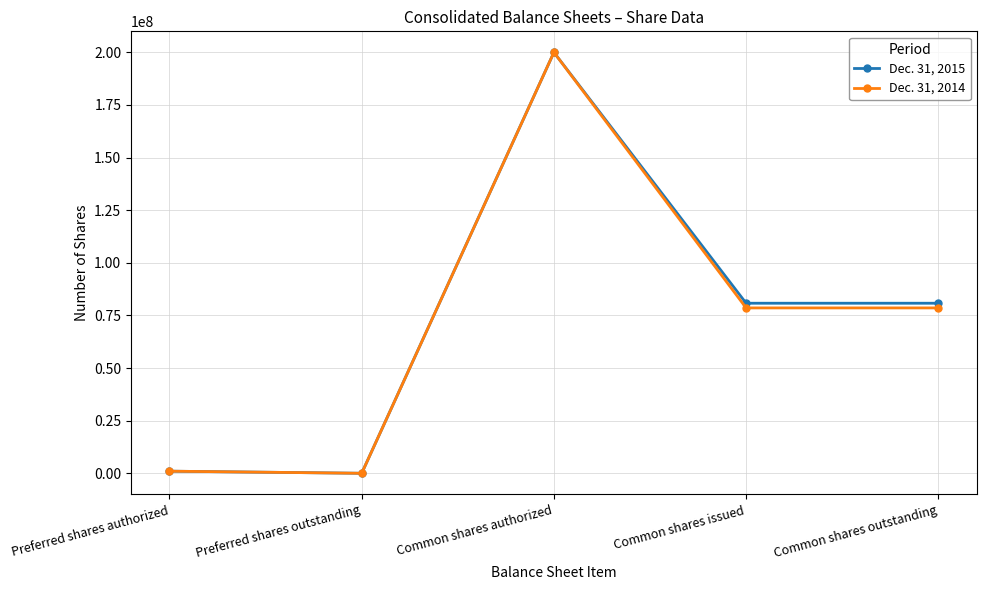

List the series in order of their overall mean, highest first.

Dec. 31, 2015, Dec. 31, 2014